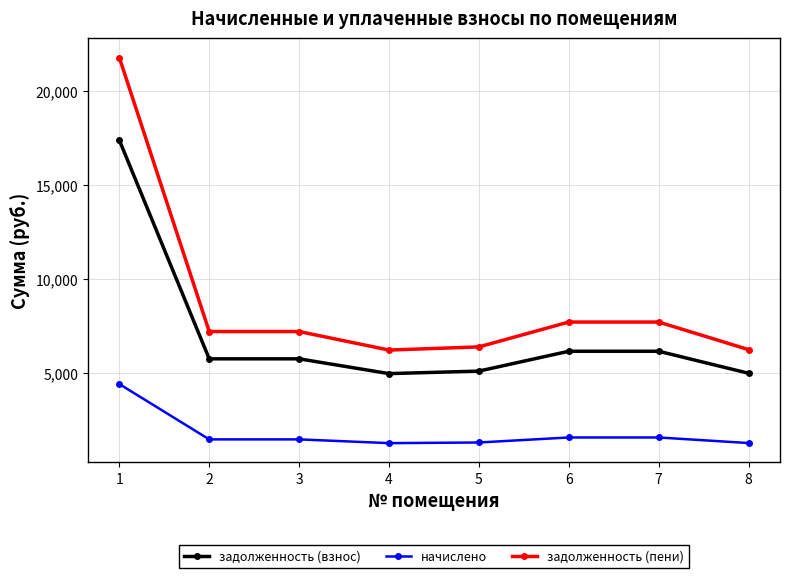

Rank the series by their average value, from lowest to highest.

начислено, задолженность (взнос), задолженность (пени)